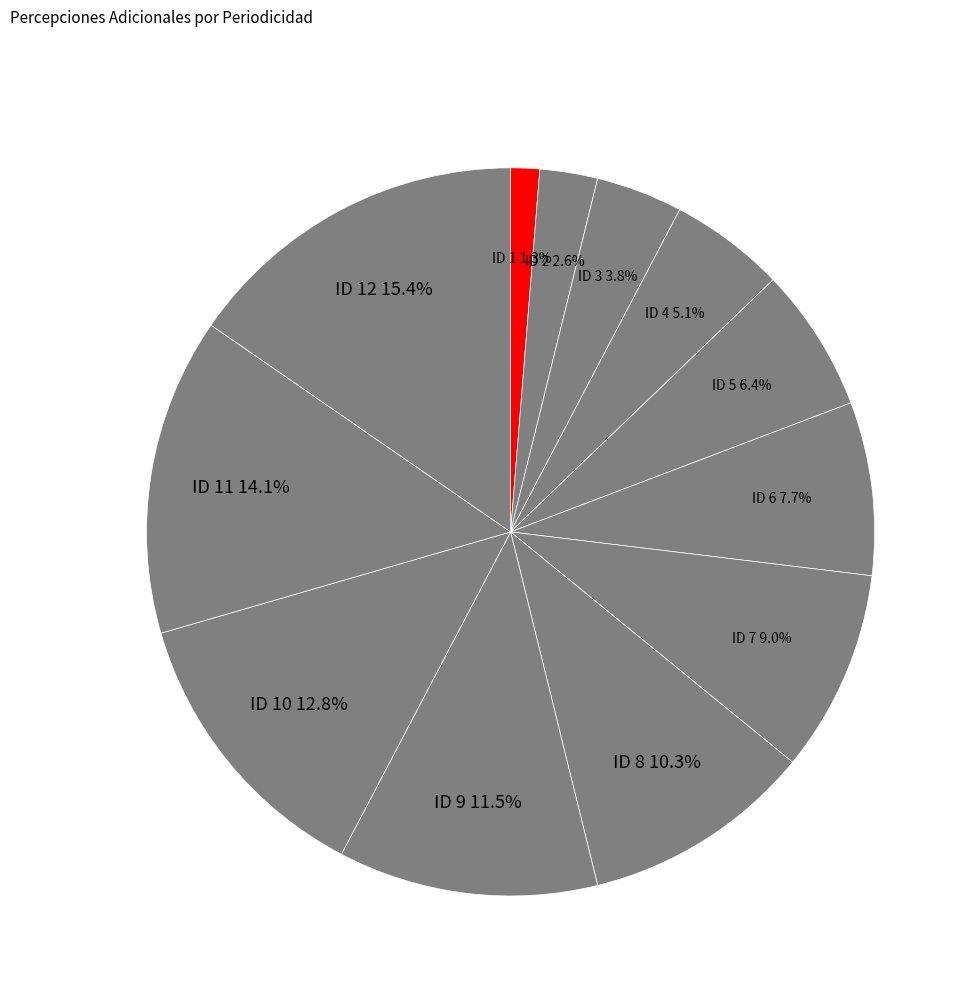

The ID 12 slice represents 9% of the pie. True or false?

False